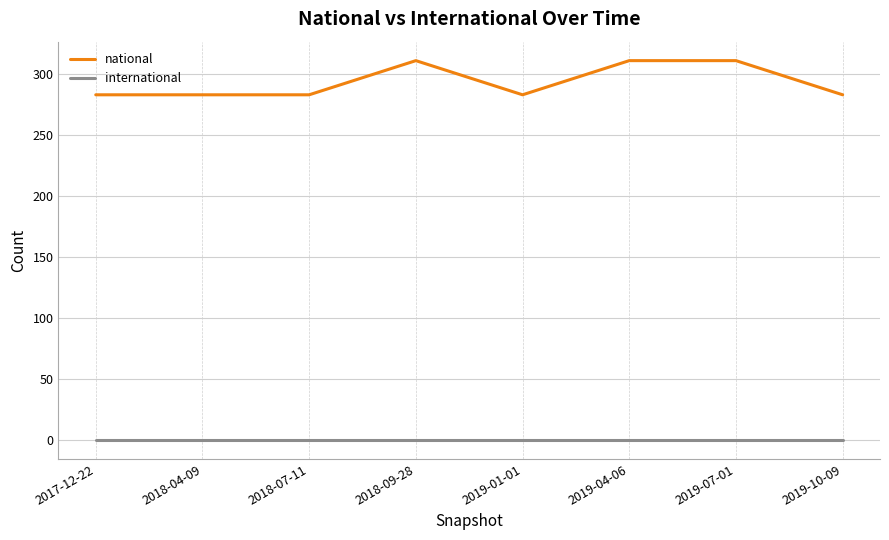

Read the national value at 2019-07-01, to the nearest 10.

310